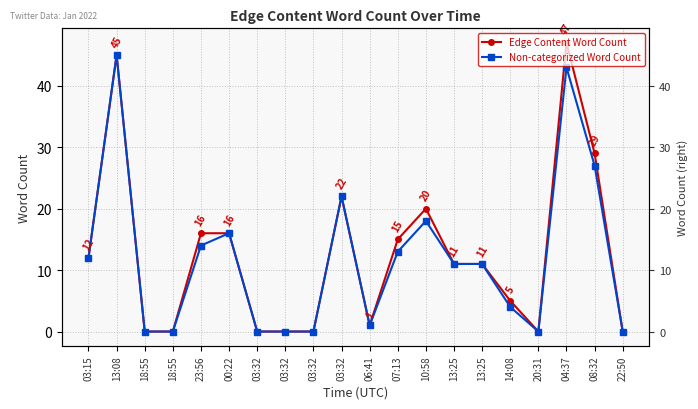

How many data points in Non-categorized Word Count are less than 11?

9